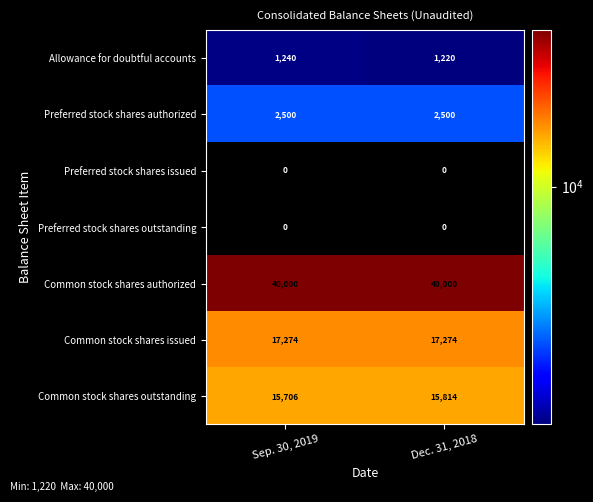

How many distinct data groups are displayed?

7